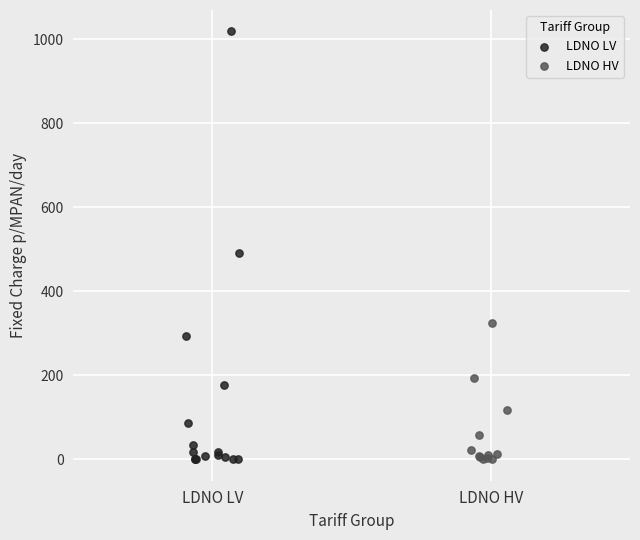

Which series contains the highest Y value?

LDNO LV